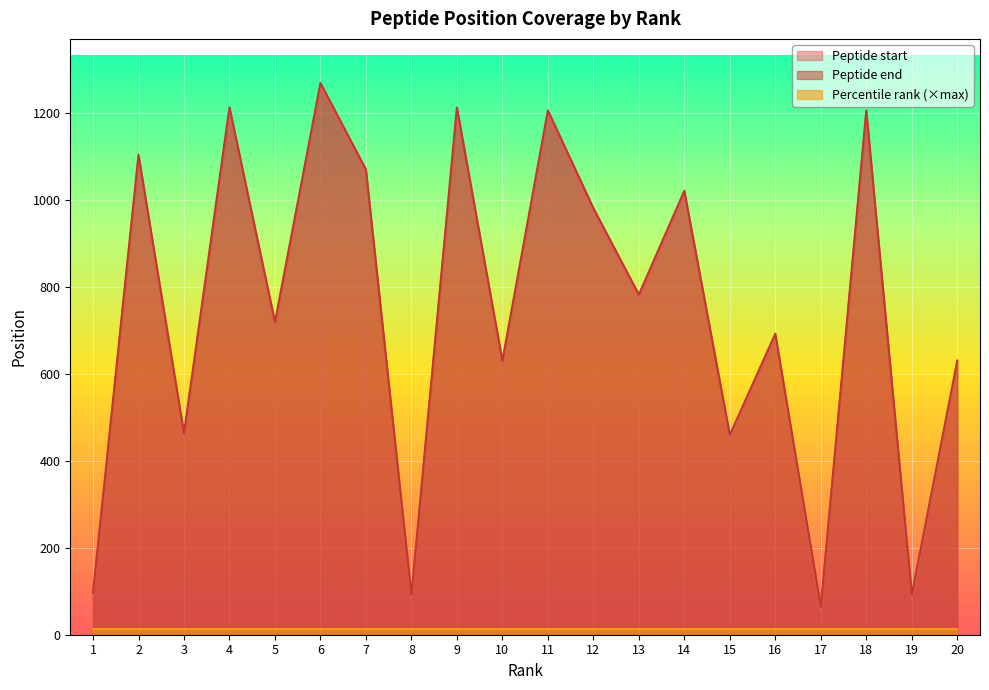

What is the minimum value for Peptide start?

56.0